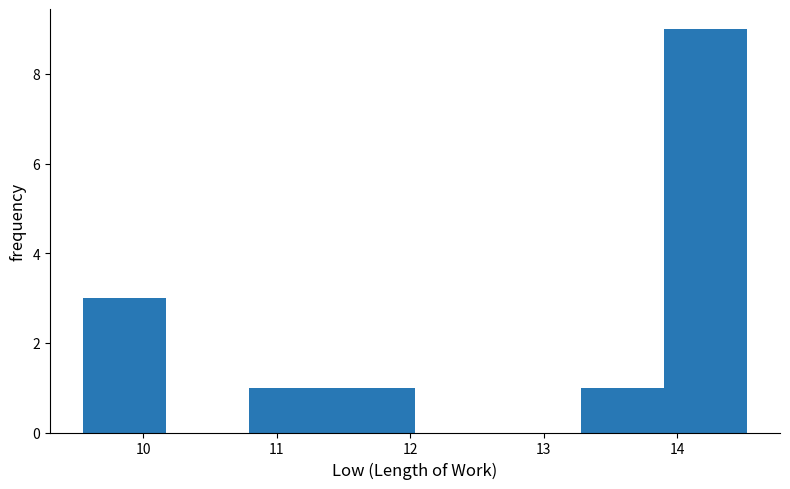

Over which range of the x-axis is the bar tallest?

13.9 to 14.5